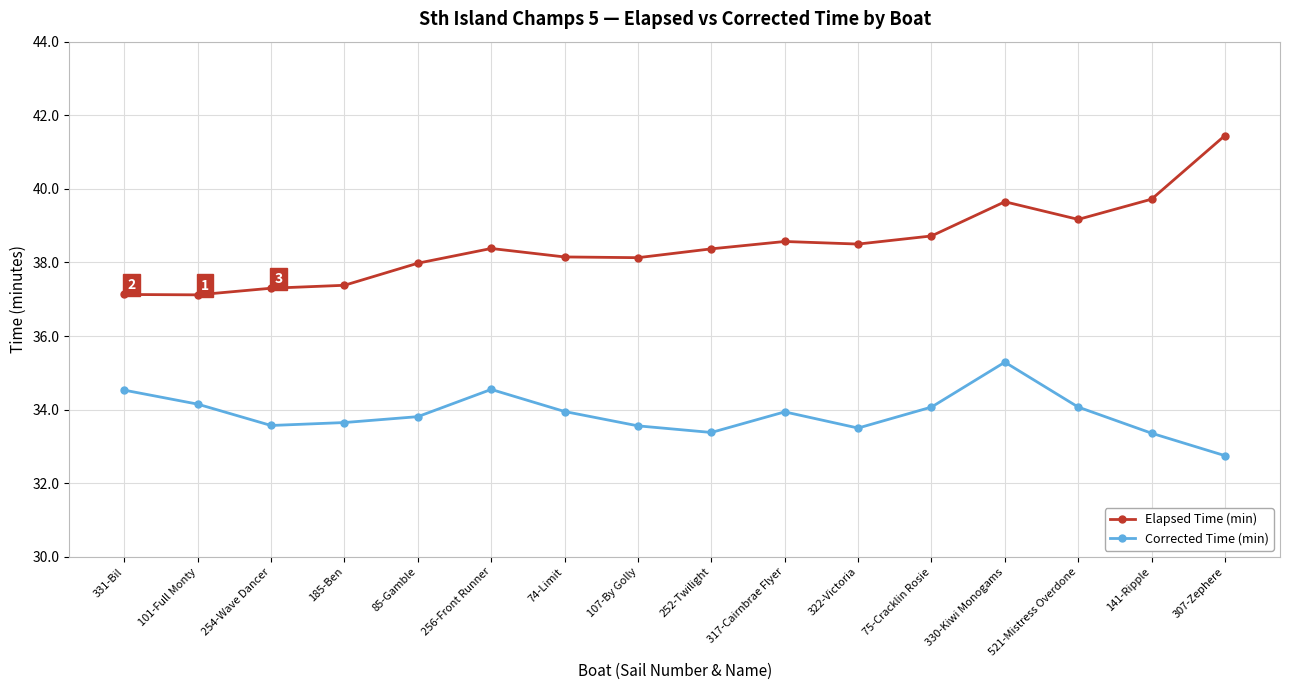

Which series changed the most between 254-Wave Dancer and 307-Zephere?

Elapsed Time (min)